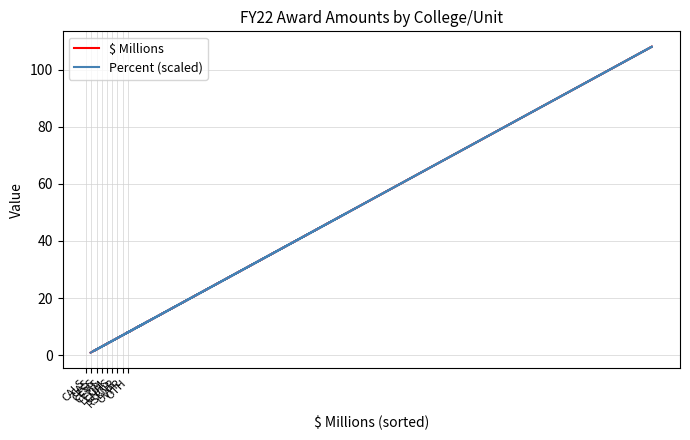

What are all the series names shown in the legend?

$ Millions, Percent (scaled)